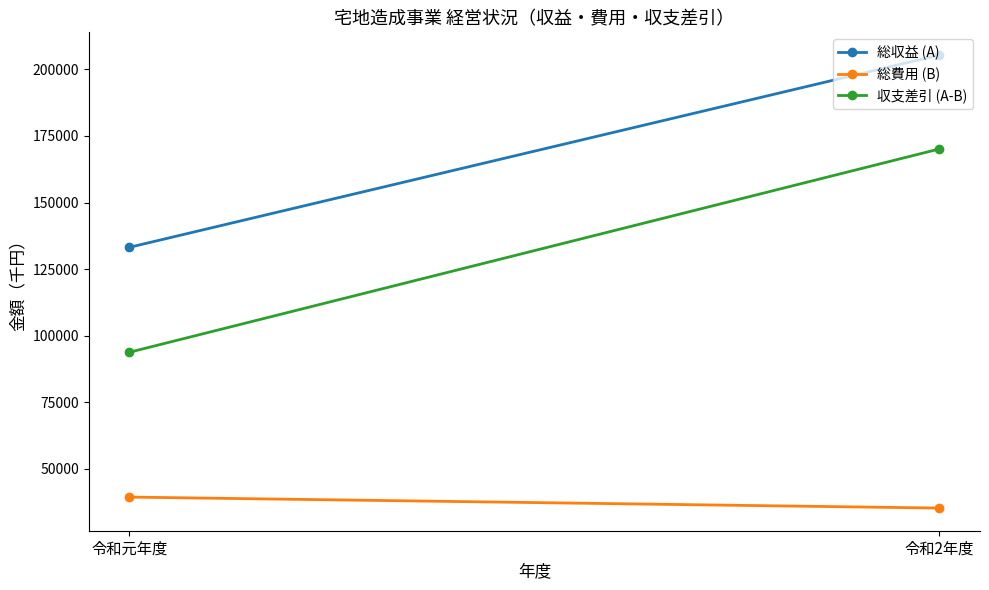

What is the difference between the maximum and minimum values in the 総費用 (B) series?

4126